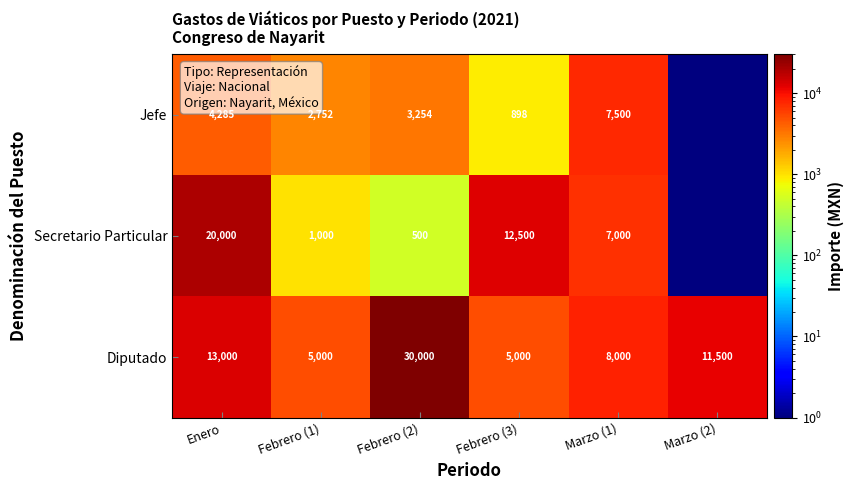

True or false: Jefe has a value of 5829.2 at Enero.

False